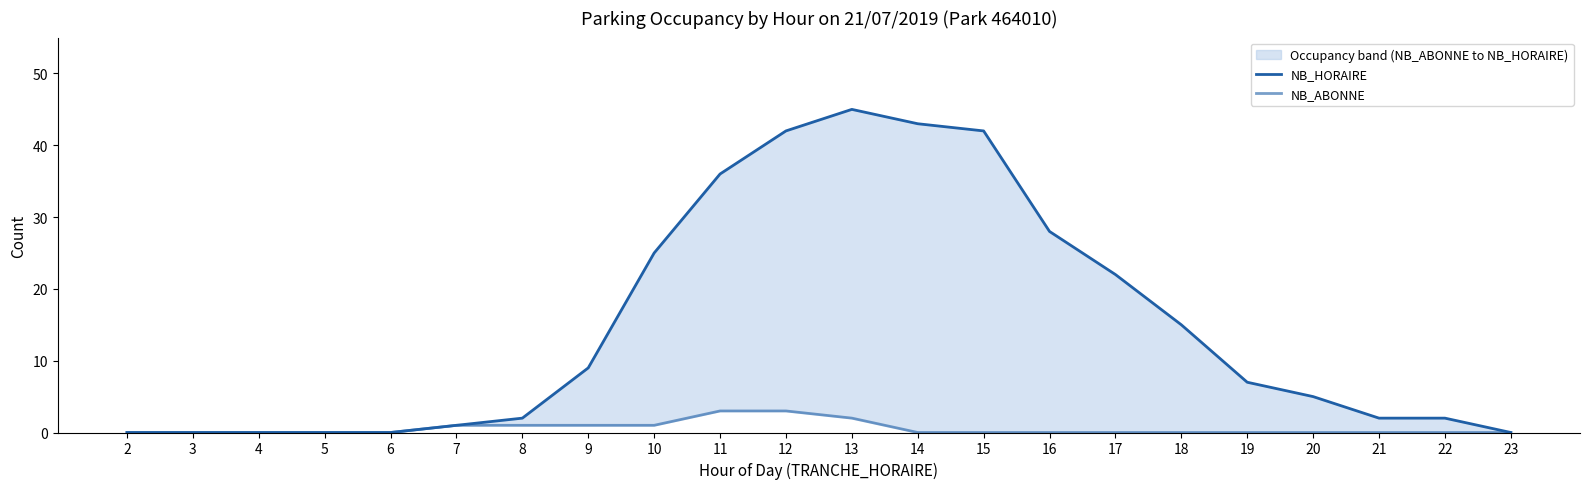

True or false: NB_ABONNE has more than 0 points higher than both neighbors.

False